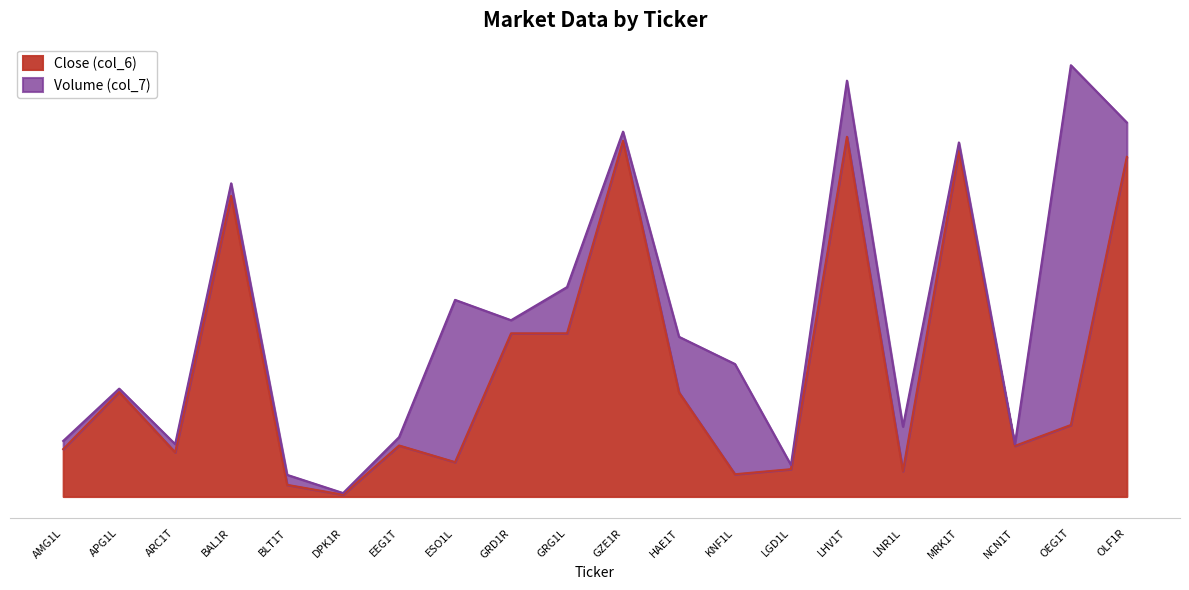

The value at MRK1T is 2.8. True or false?

False